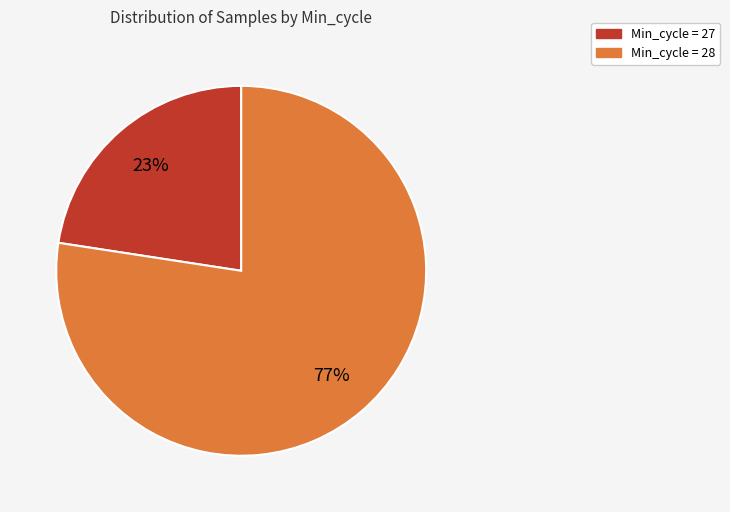

To the nearest percent, what is the average slice percentage?

50%